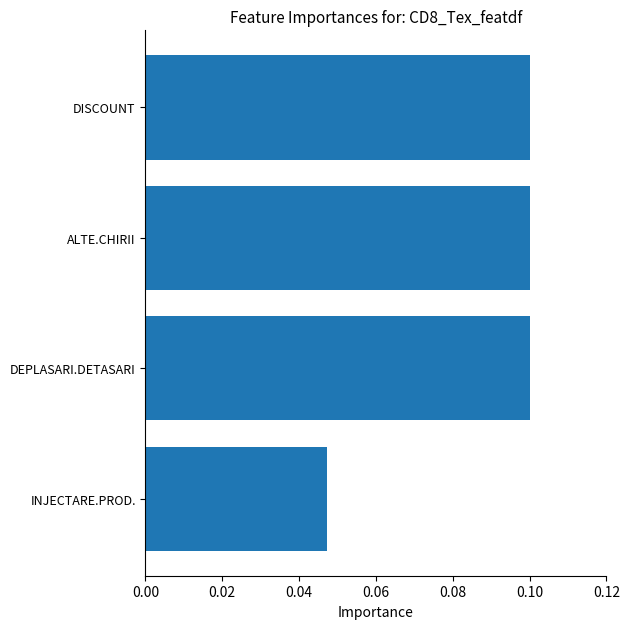

What is the change in value from INJECTARE.PROD. to DISCOUNT?

+0.1